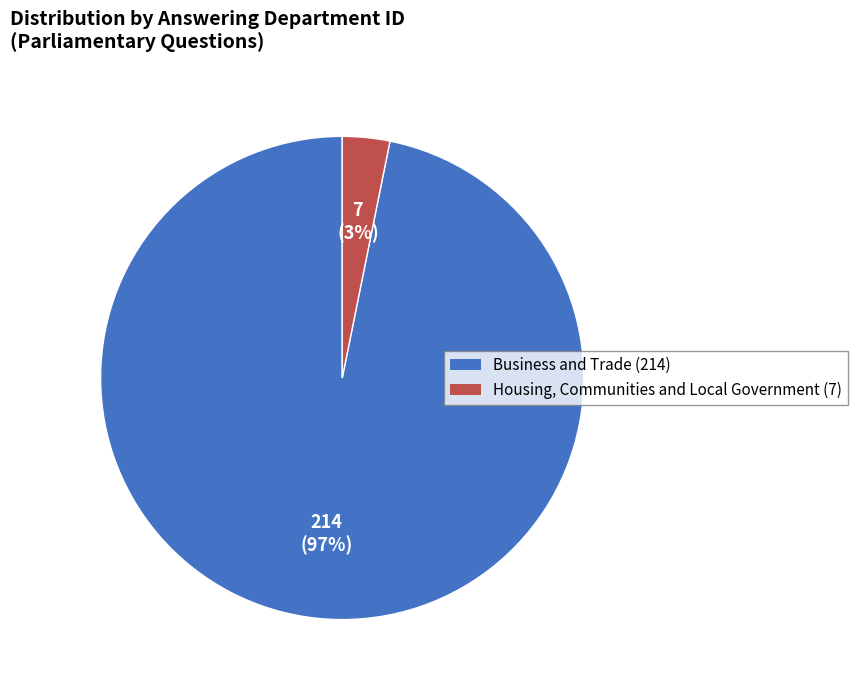

Which slice is the smallest?

Housing, Communities and Local Government (7)